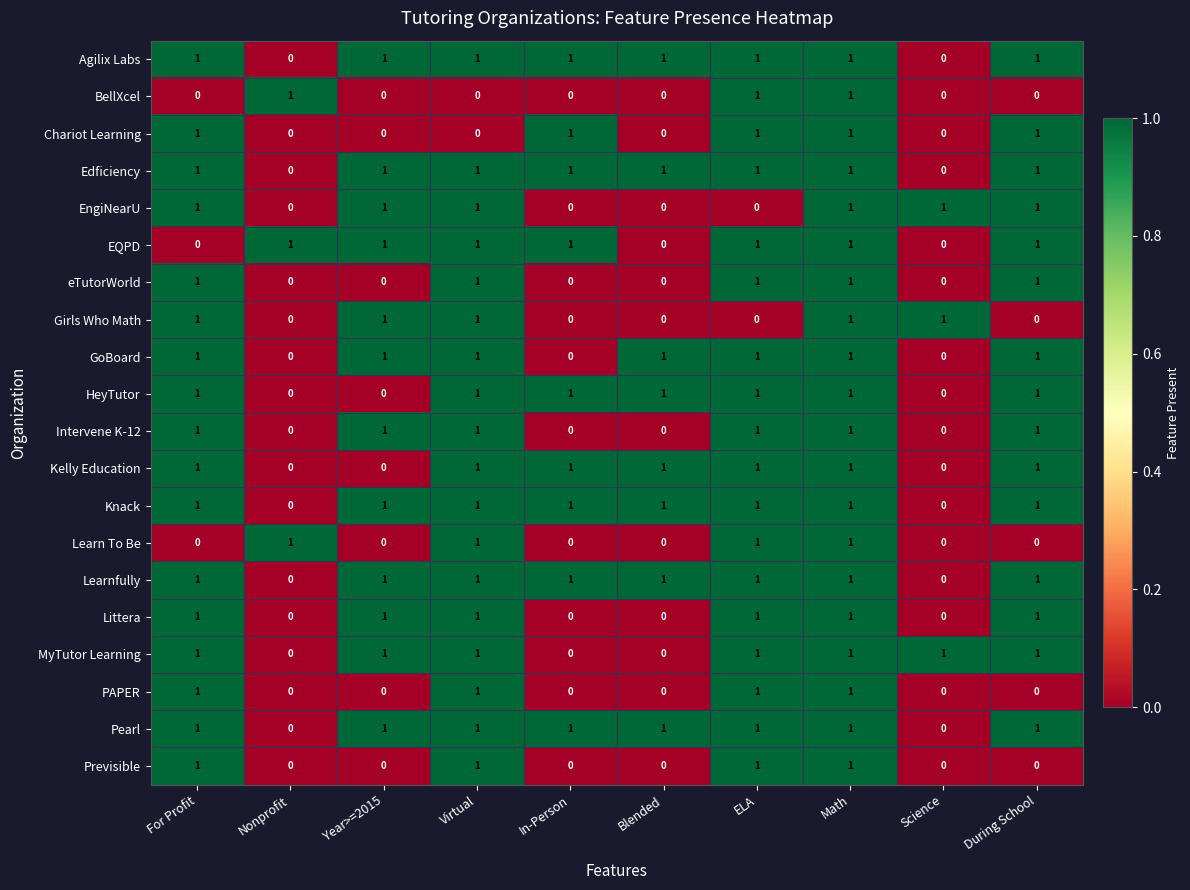

Is the value of Kelly Education at Nonprofit greater than the value of Chariot Learning at For Profit?

No